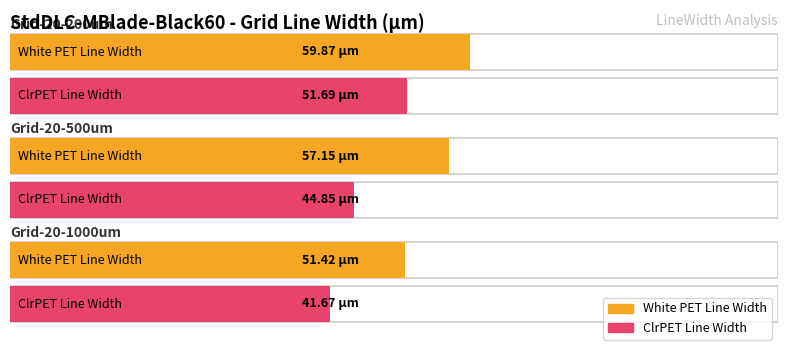

Rank the series at Grid-20-1000um from highest to lowest value.

White PET Line Width, ClrPET Line Width